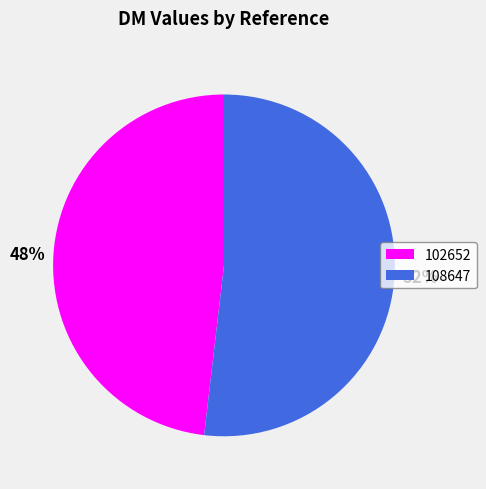

Is the sum of 102652 and 108647 greater than half?

Yes